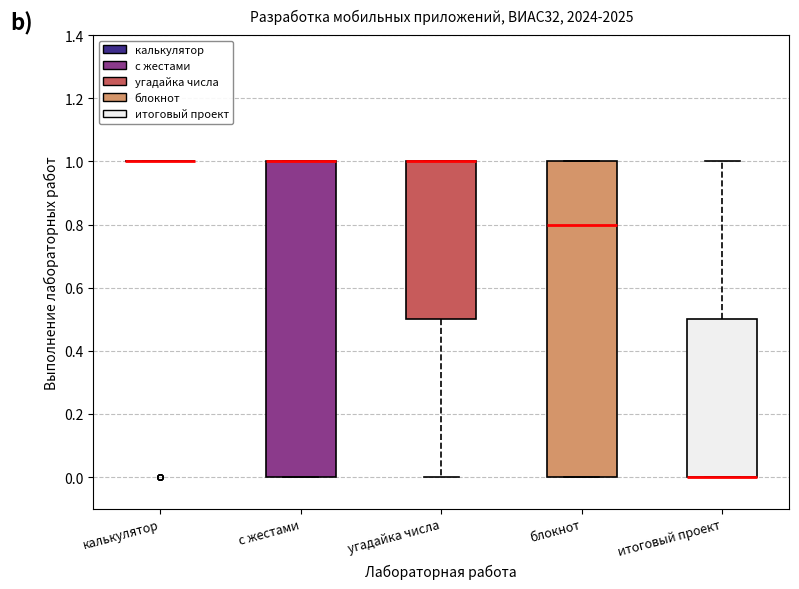

Where is the upper edge of the box for с жестами on the y-axis? The values are not printed on the chart, so give them approximately, as read against the axis.

1.0